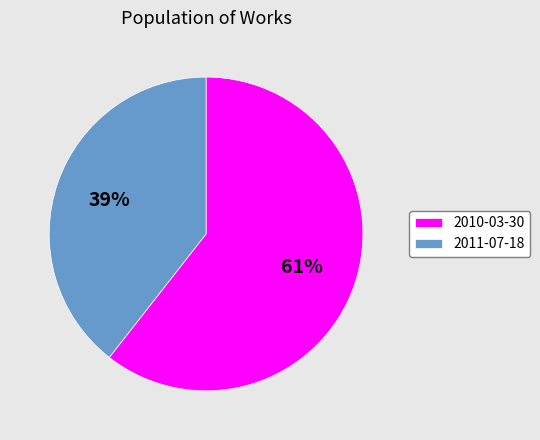

How many slices are in this pie chart?

2